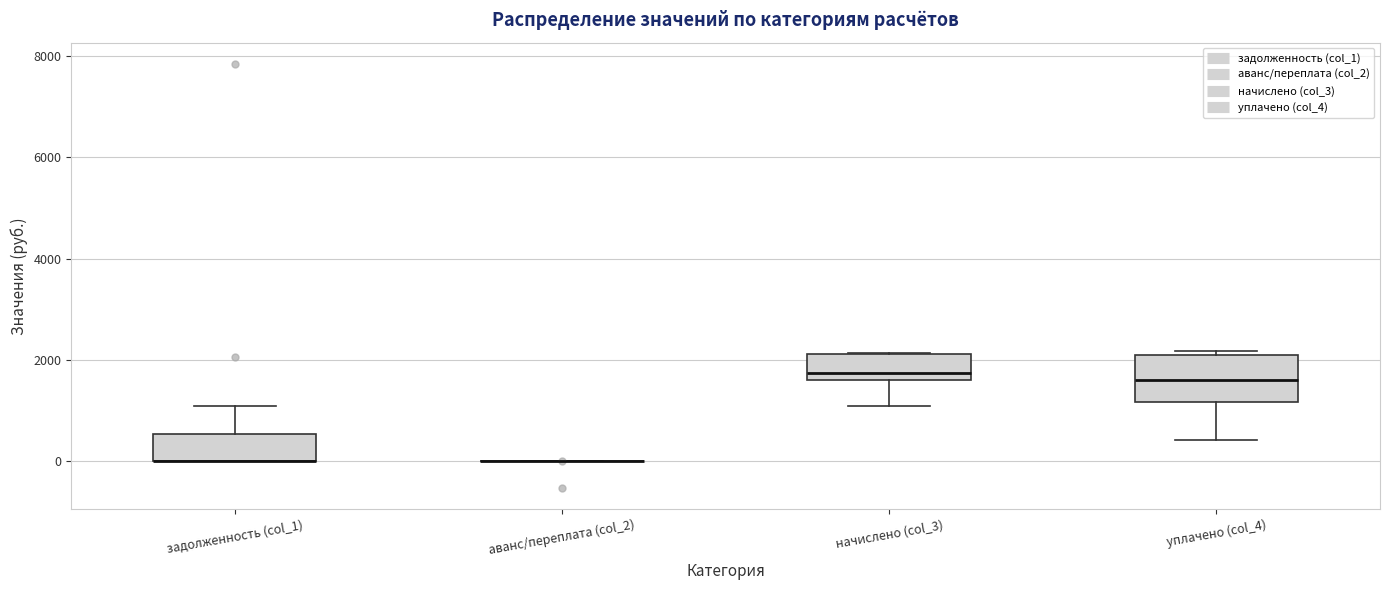

Which box is the tallest, from its lower edge to its upper edge?

уплачено (col_4)